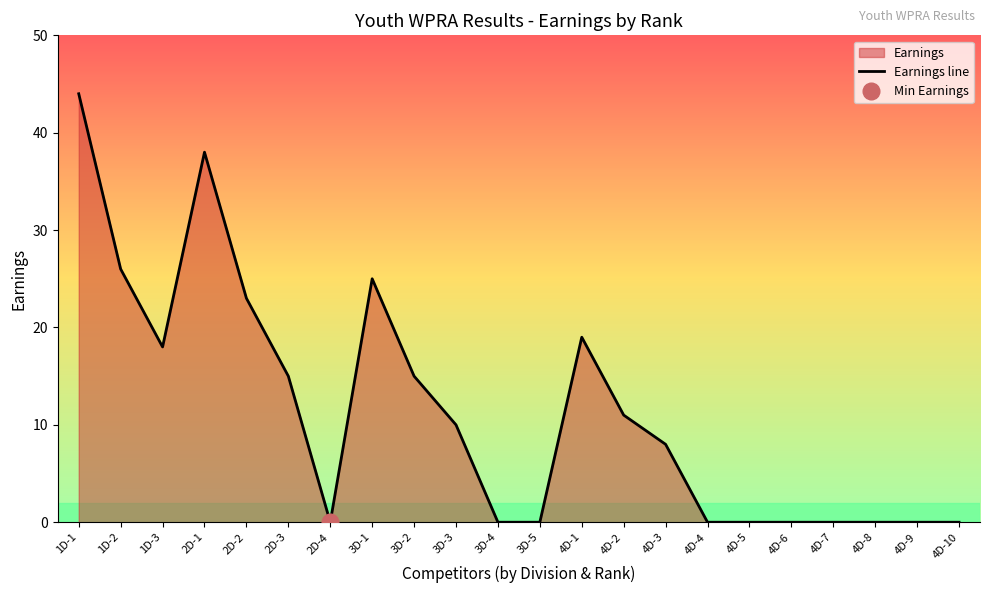

Approximately how many times larger is the value at 2D-3 compared to 2D-2?

0.7